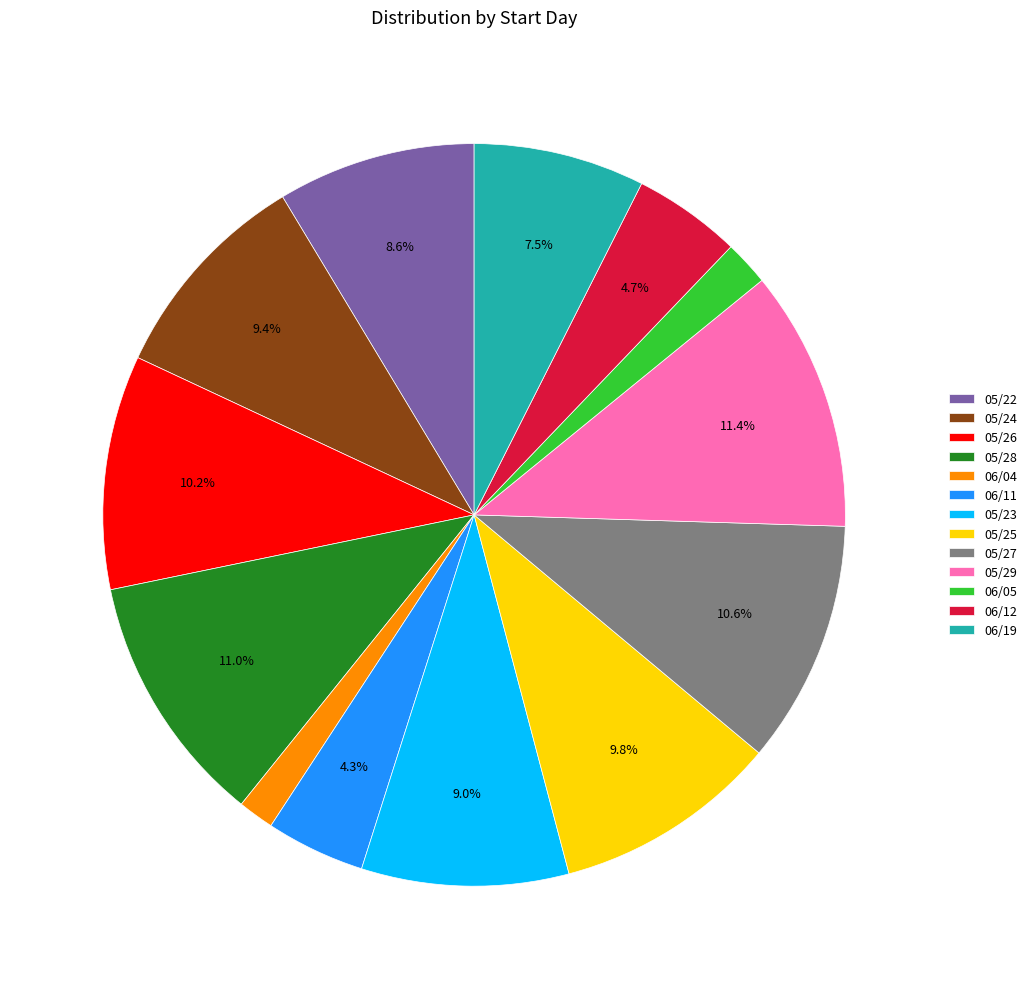

Approximately how many times larger is the value at 06/11 compared to 05/25?

0.4